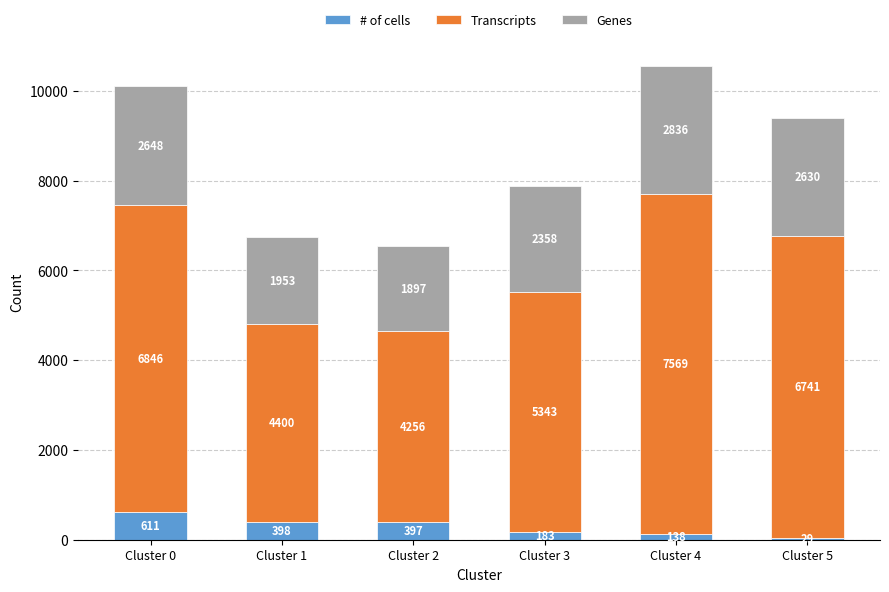

At which label does # of cells reach its peak?

Cluster 0